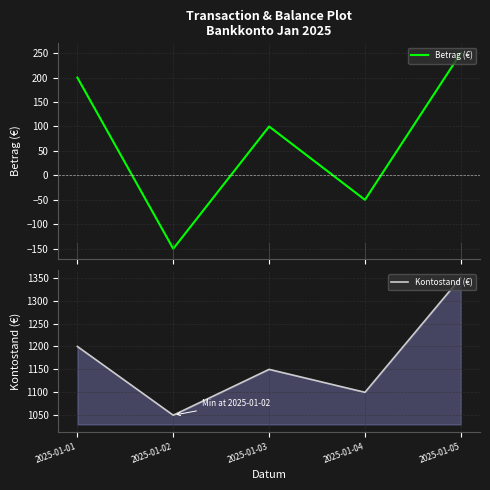

What is the maximum value shown in the chart?

1350